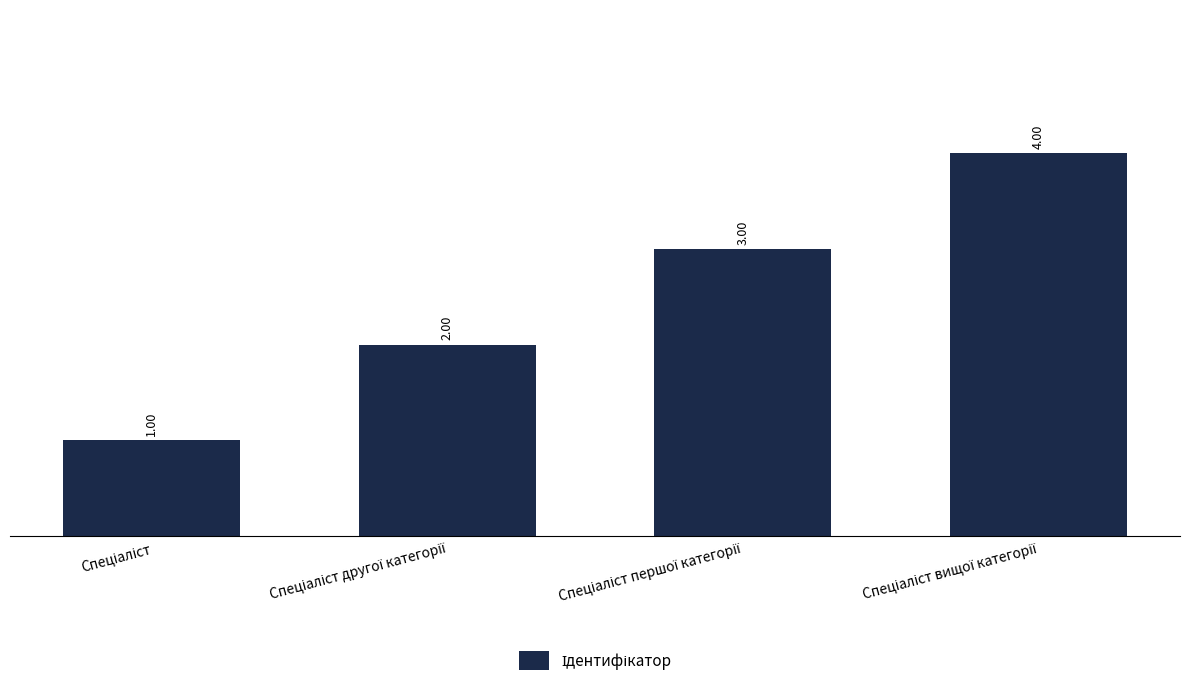

What is the difference between the maximum and minimum values?

3